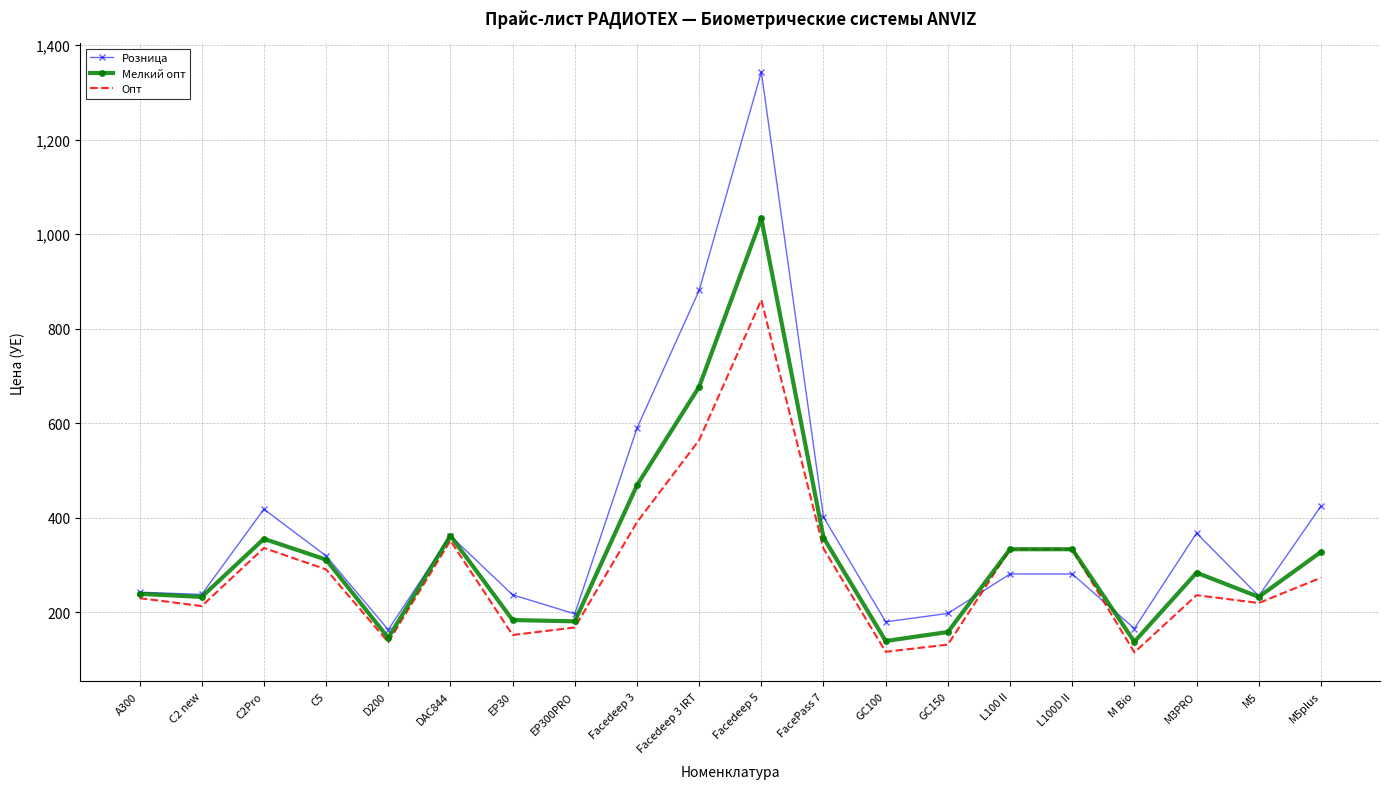

Rank the series at M3PRO from highest to lowest value.

Розница, Мелкий опт, Опт